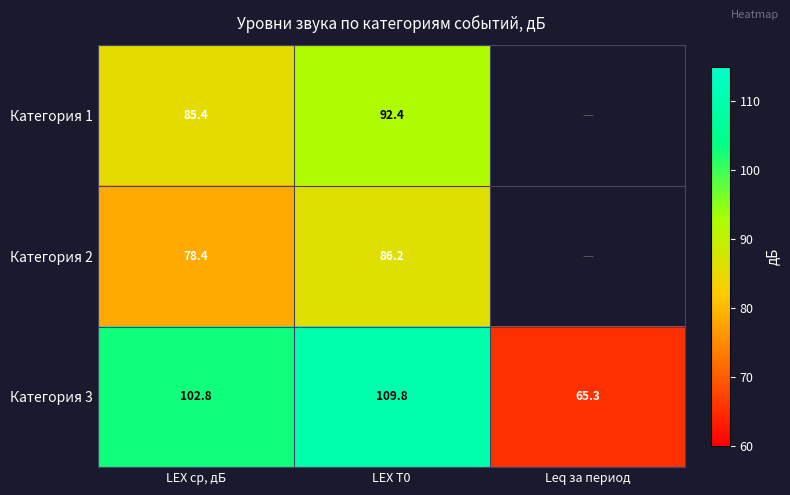

Where does the Категория 3 series first go above 102?

LEX ср, дБ